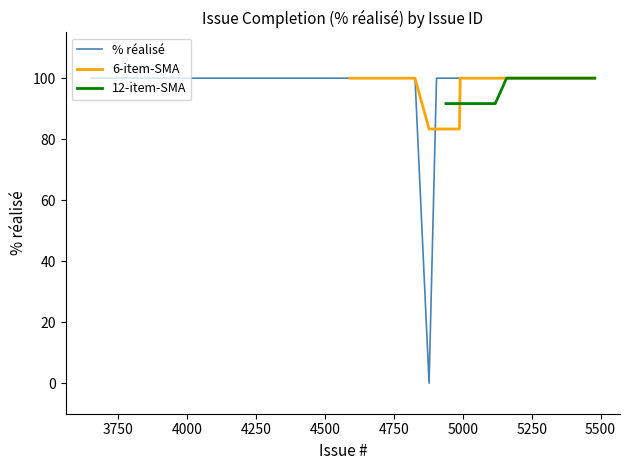

How many categories are shown in the chart?

40